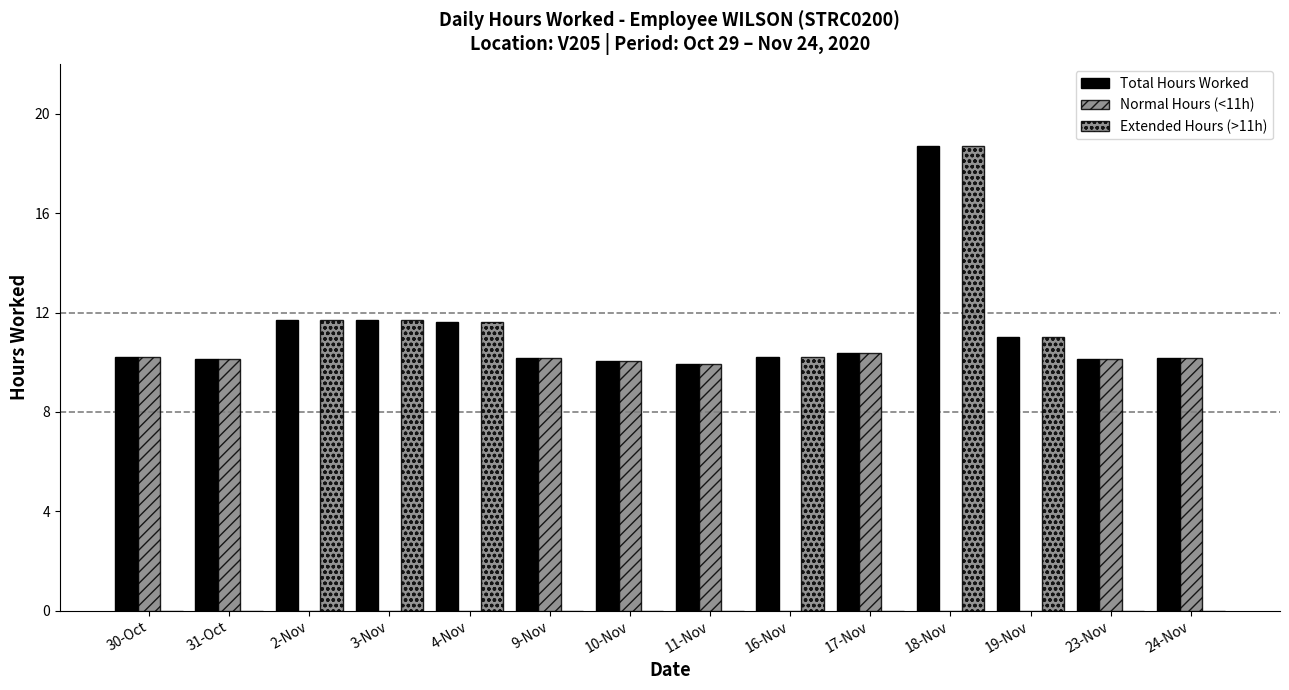

How many data points does each series have?

14